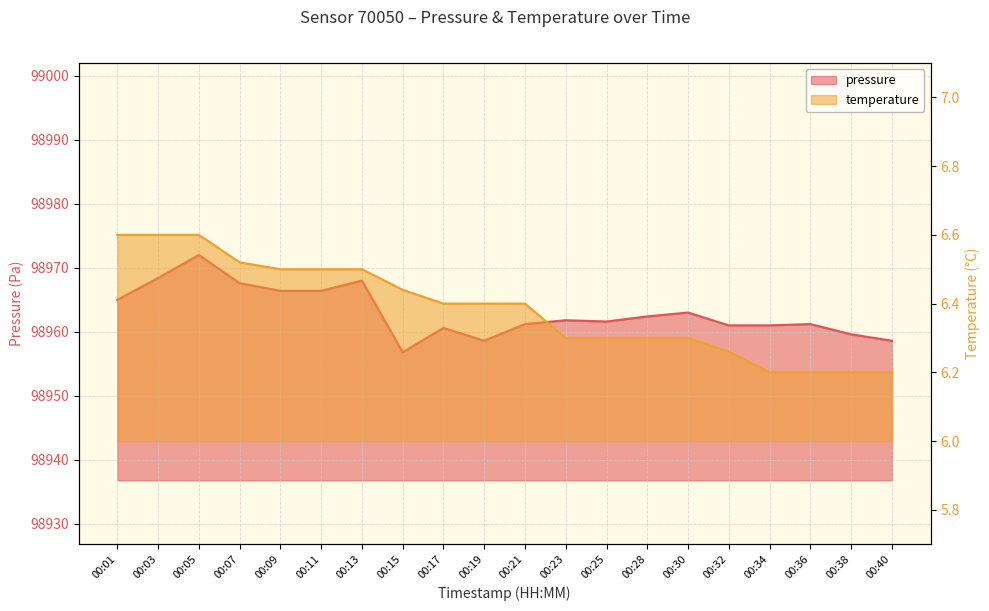

What are all the series names shown in the legend?

pressure, temperature